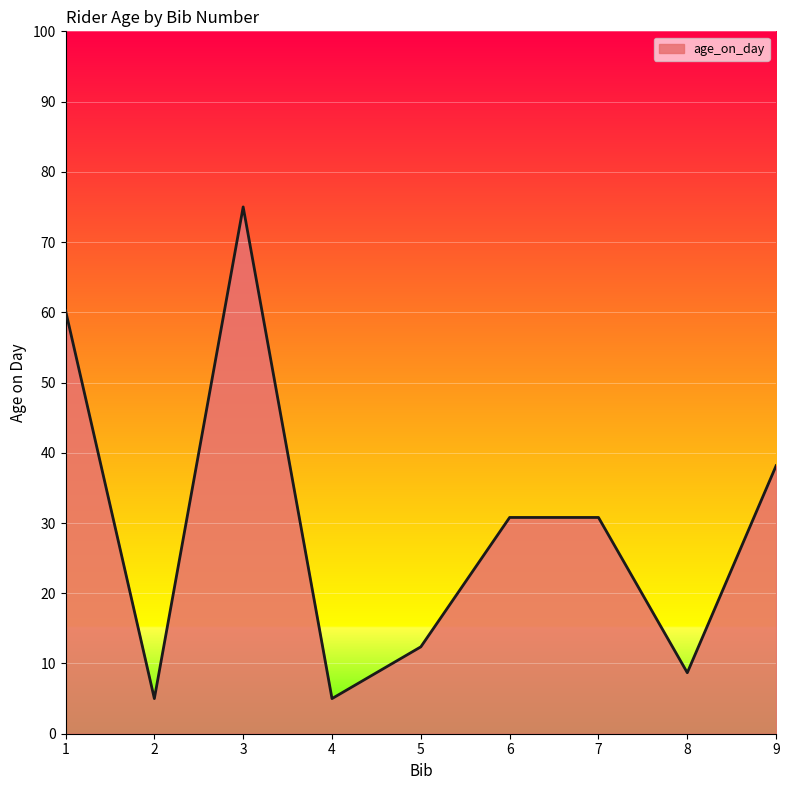

At which category does the chart reach its peak across all series?

3